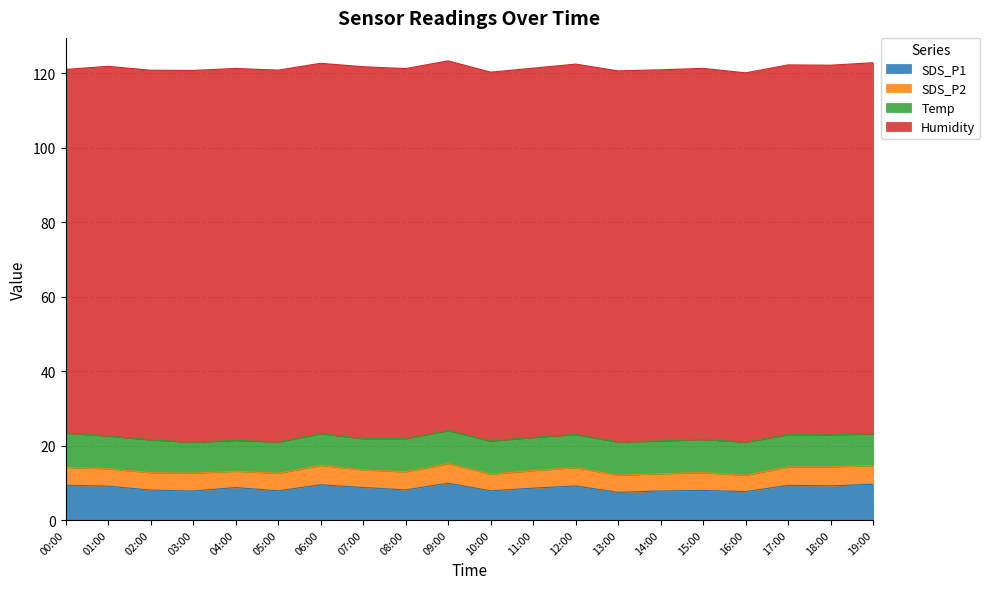

Reading right to left, extract all data points from this chart.

SDS_P1: 9.6	9.2	9.3	7.6	8.0	7.8	7.5	9.2	8.6	7.8	9.9	8.1	8.8	9.5	7.8	8.7	7.8	8.1	9.1	9.3
SDS_P2: 5.0	5.1	5.0	4.4	4.8	4.7	4.6	4.9	4.7	4.5	5.2	4.9	4.7	5.2	4.7	4.4	4.8	4.7	4.7	4.8
Temp: 8.5	8.6	8.7	8.9	8.9	8.8	8.9	8.9	8.9	8.9	8.9	8.9	8.4	8.5	8.4	8.3	8.3	8.8	8.8	9.2
Humidity: 99.7	99.3	99.3	99.2	99.7	99.7	99.7	99.5	99.2	99.1	99.3	99.4	99.9	99.5	99.9	99.9	99.9	99.3	99.3	97.7